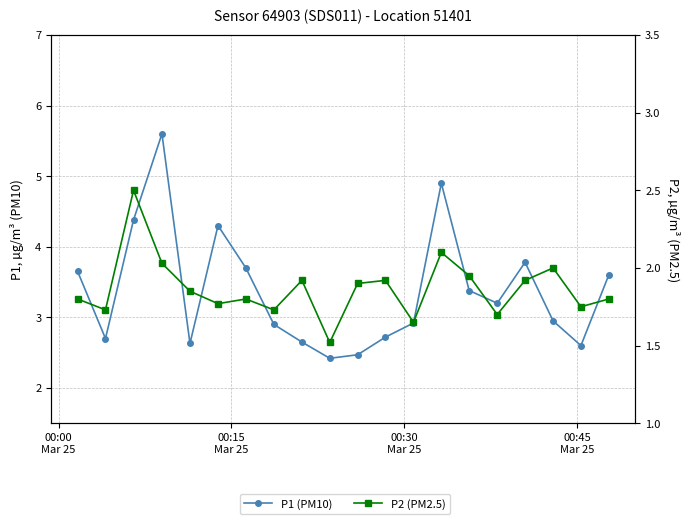

How many data points does each series have?

20